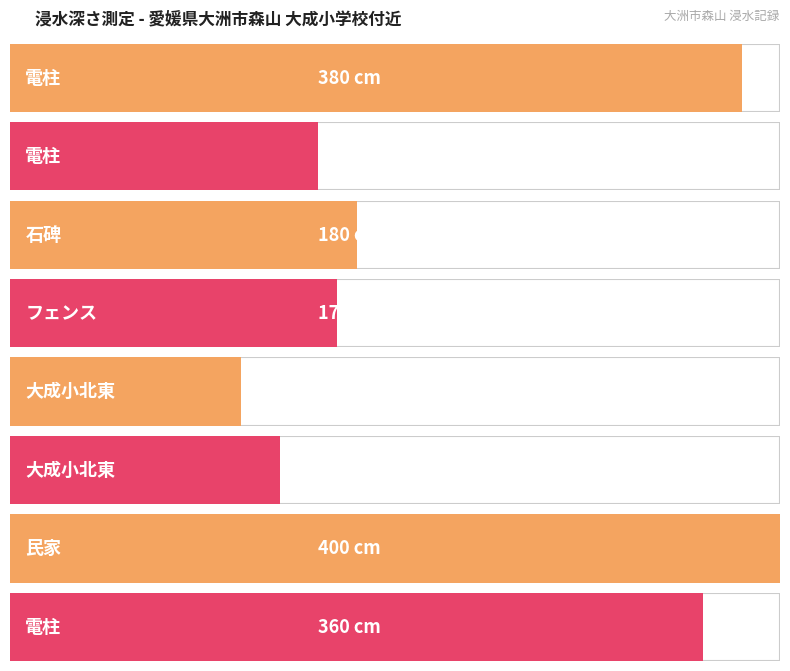

Read the value at 5.

120